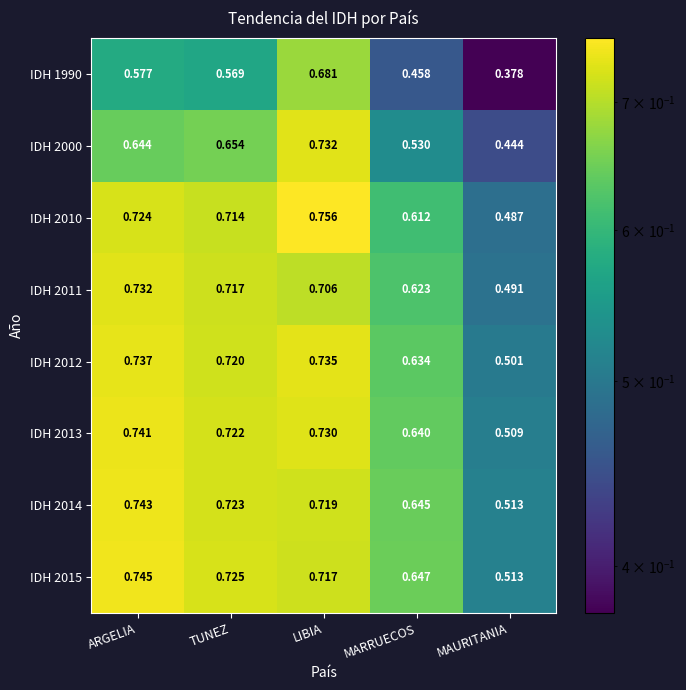

How many categories are shown in the chart?

5